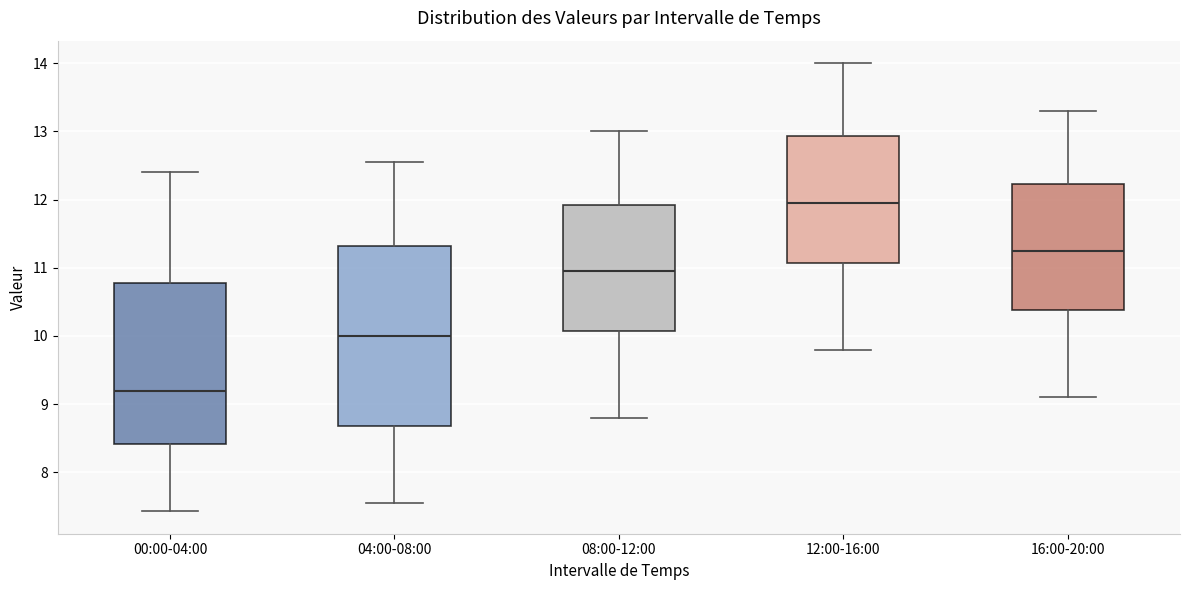

Reading left to right, read every box against the y-axis: the position of its median line, the range the box covers, and the ends of its whiskers. The values are not printed on the chart, so give them approximately, as read against the axis.

00:00-04:00: median 9.2, box 8.4 to 10.8, whiskers 7.4 to 12.4
04:00-08:00: median 10.0, box 8.7 to 11.3, whiskers 7.6 to 12.6
08:00-12:00: median 11.0, box 10.1 to 11.9, whiskers 8.8 to 13.0
12:00-16:00: median 12.0, box 11.1 to 12.9, whiskers 9.8 to 14.0
16:00-20:00: median 11.3, box 10.4 to 12.2, whiskers 9.1 to 13.3